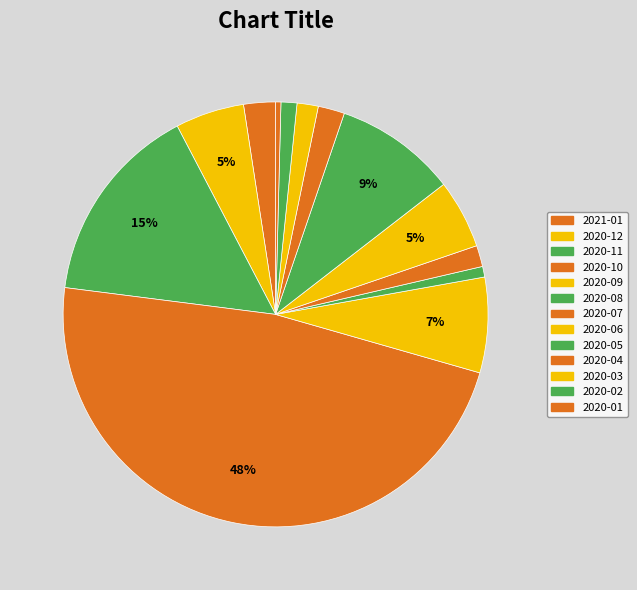

Do 2020-08 and 2020-03 together represent more than half of the pie?

No